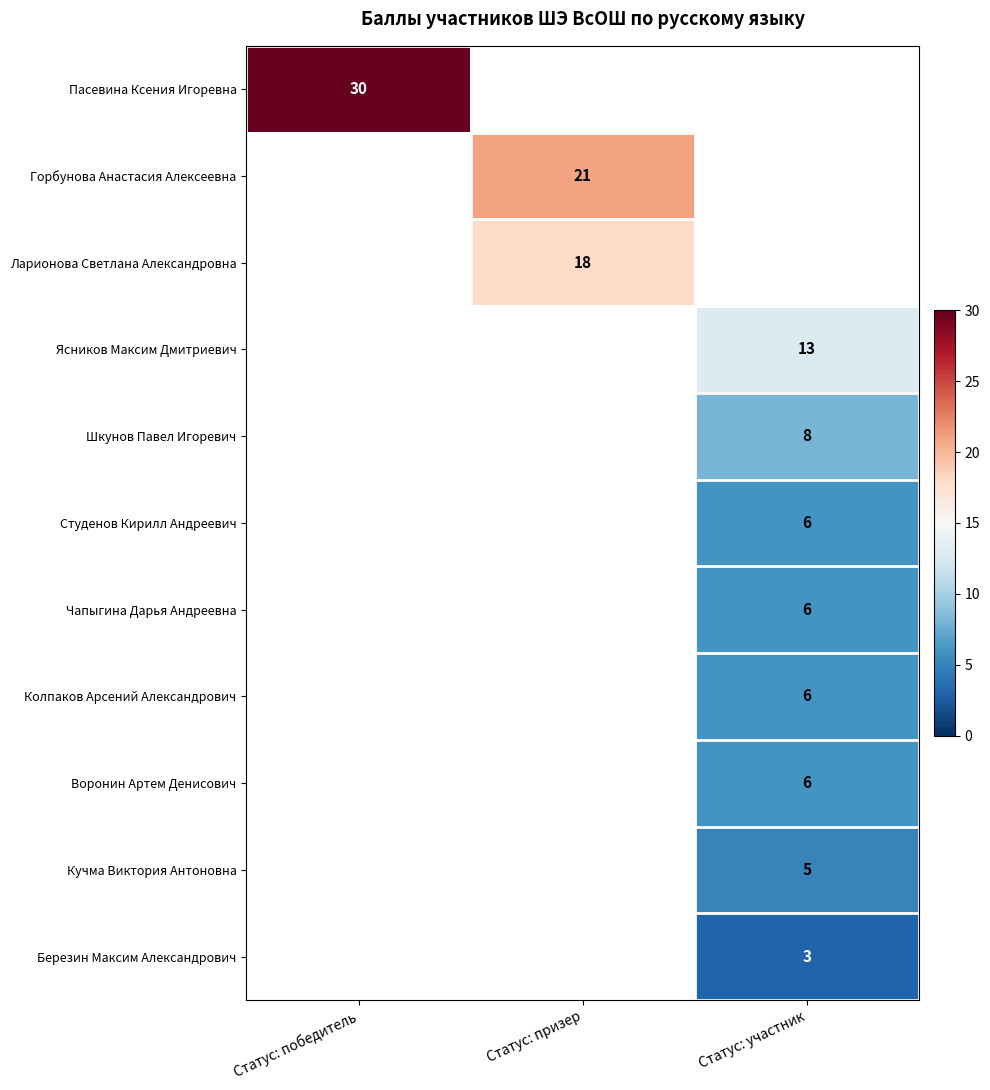

The Шкунов Павел Игоревич series shows 8 at Статус: участник. True or false?

True